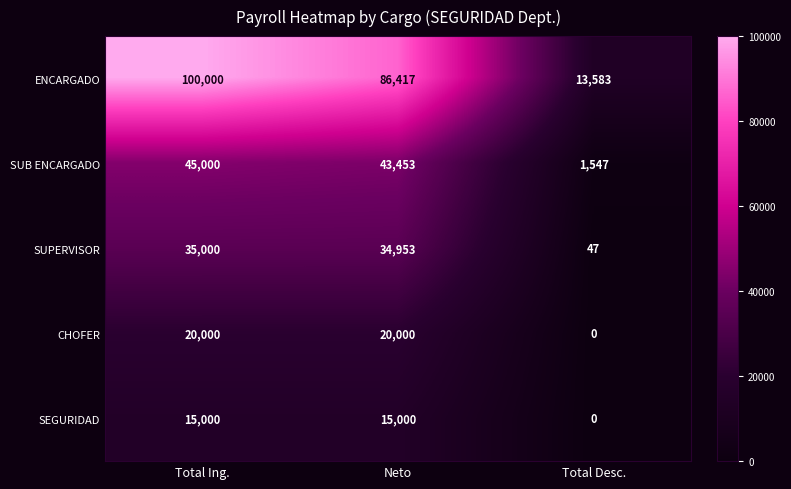

What is the maximum value shown in the chart?

100000